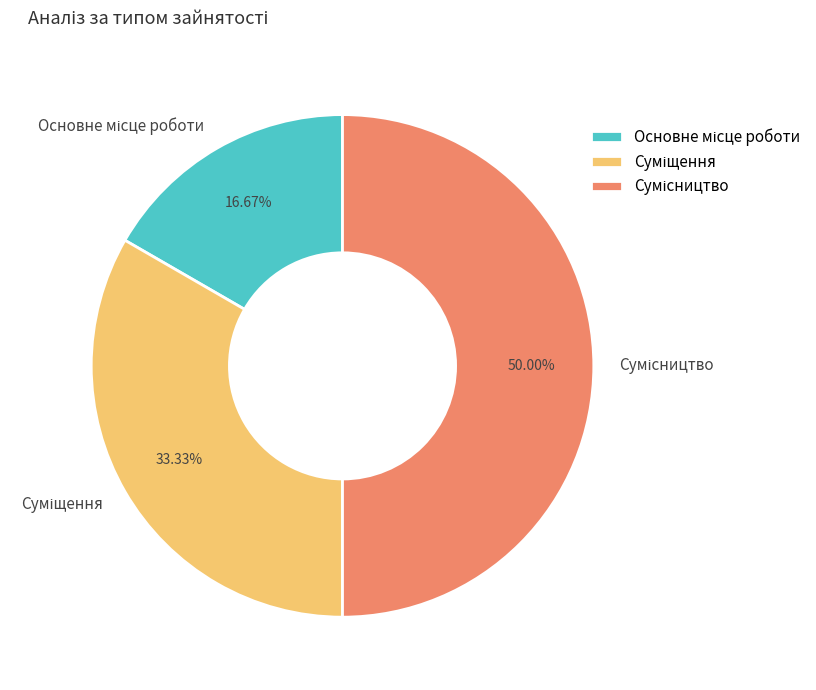

What percentage is the Сумісництво slice, to the nearest percent?

50%